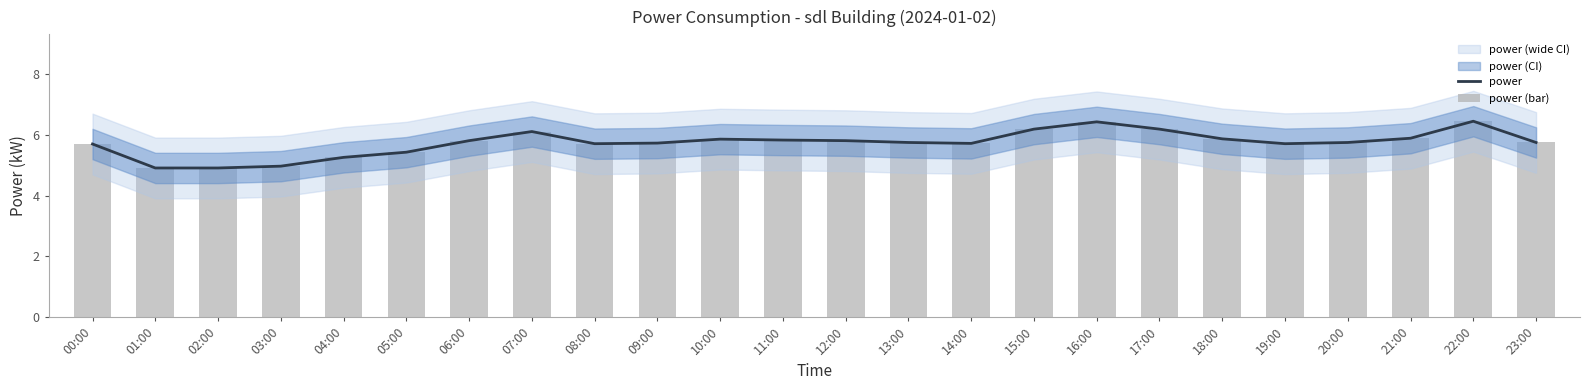

Which has a higher value, 18:00 or 14:00?

18:00